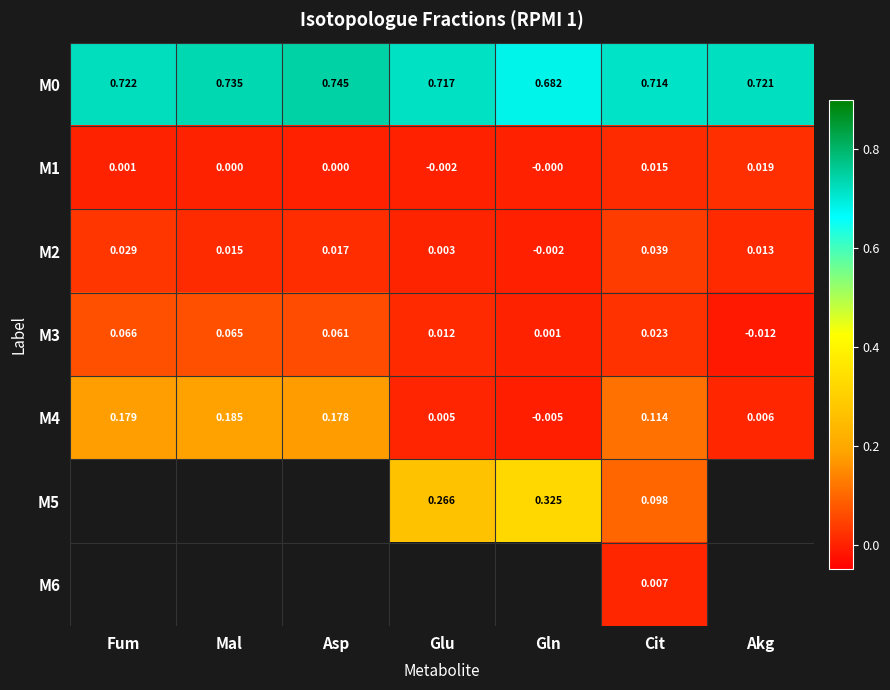

What is the spread (max minus min) of values at Asp?

0.7